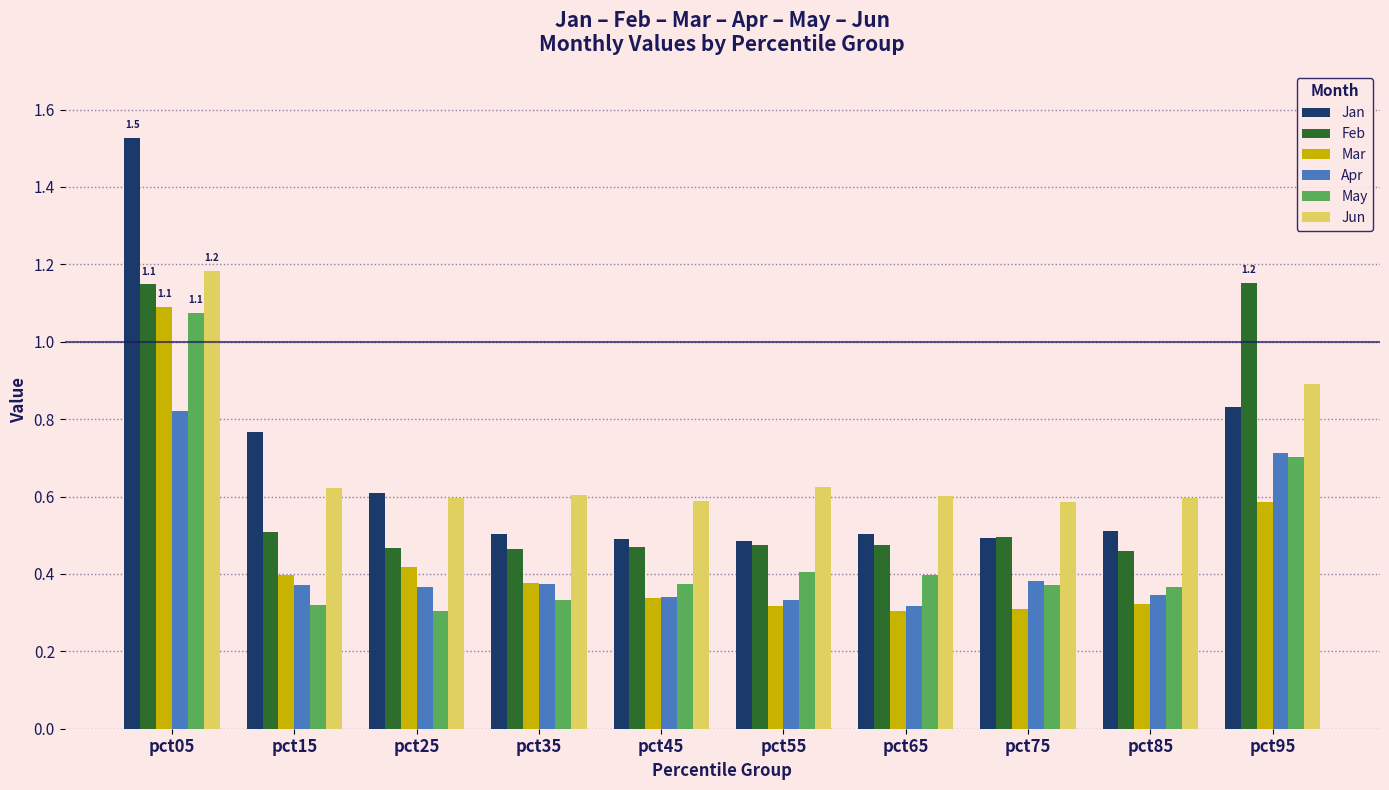

What is the sum of all May values?

4.6